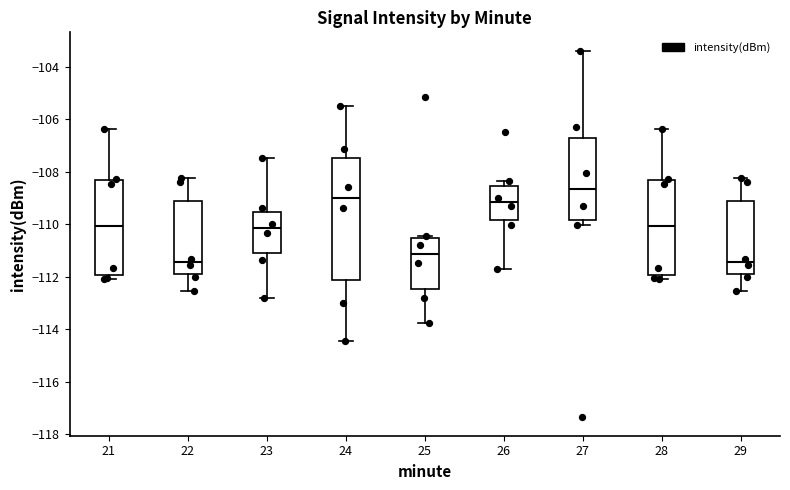

Where is the lower edge of the box at x = 22 on the y-axis? The values are not printed on the chart, so give them approximately, as read against the axis.

-111.8